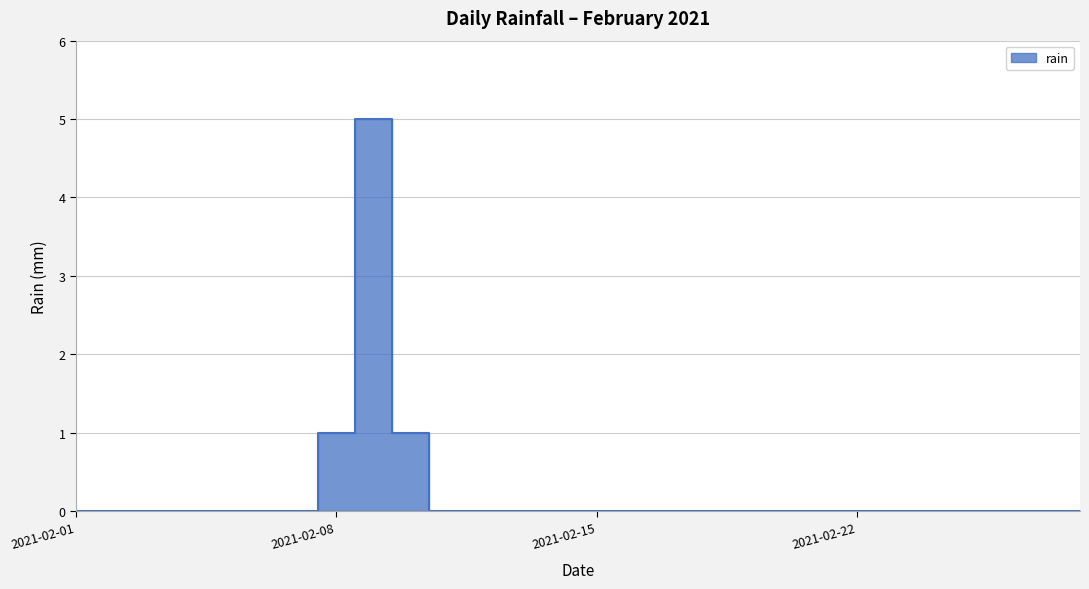

Which has a higher value, 2021-02-09 or 2021-02-17?

2021-02-09